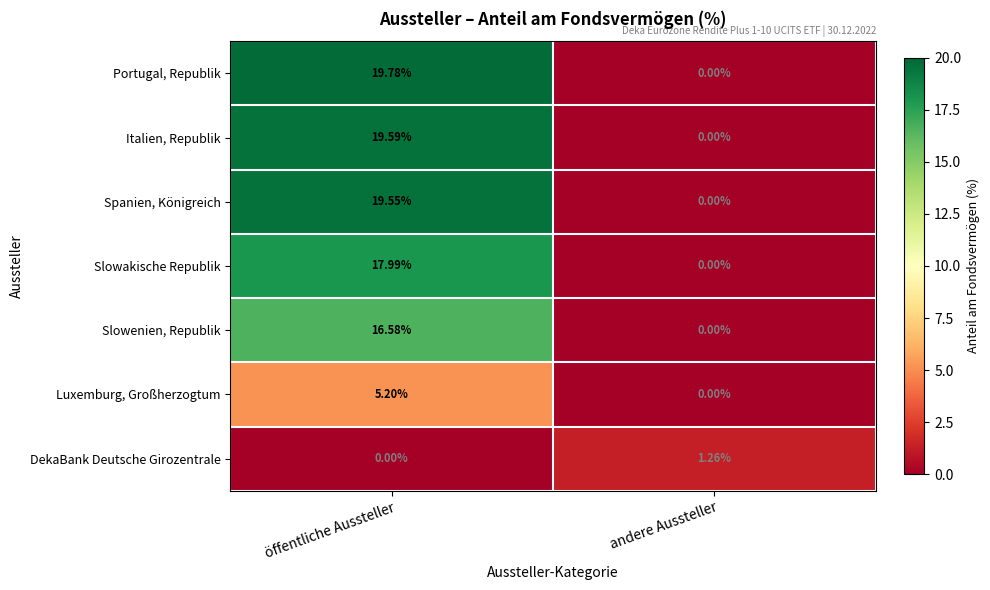

What is the total value across all series at öffentliche Aussteller?

98.7